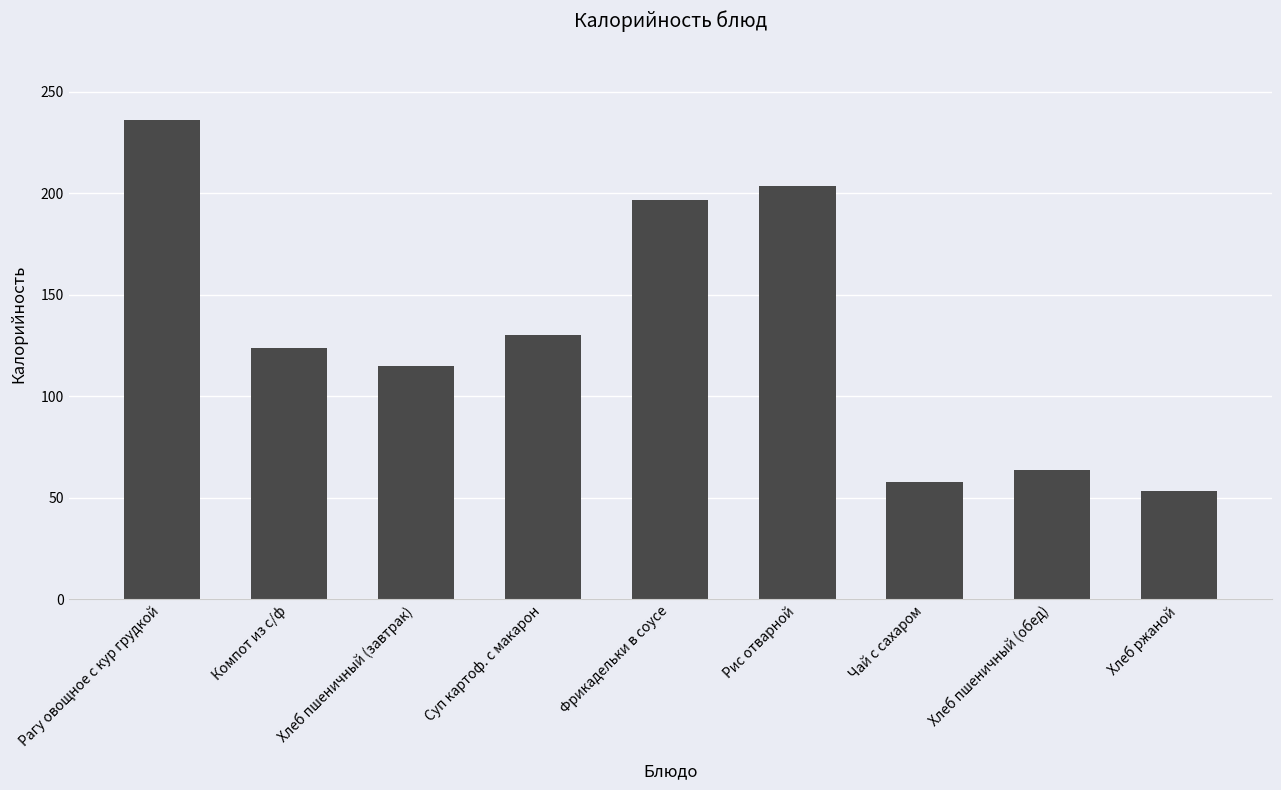

List the labels in order of value, largest first.

Рагу овощное с кур грудкой, Рис отварной, Фрикадельки в соусе, Суп картоф. с макарон, Компот из с/ф, Хлеб пшеничный (завтрак), Хлеб пшеничный (обед), Чай с сахаром, Хлеб ржаной